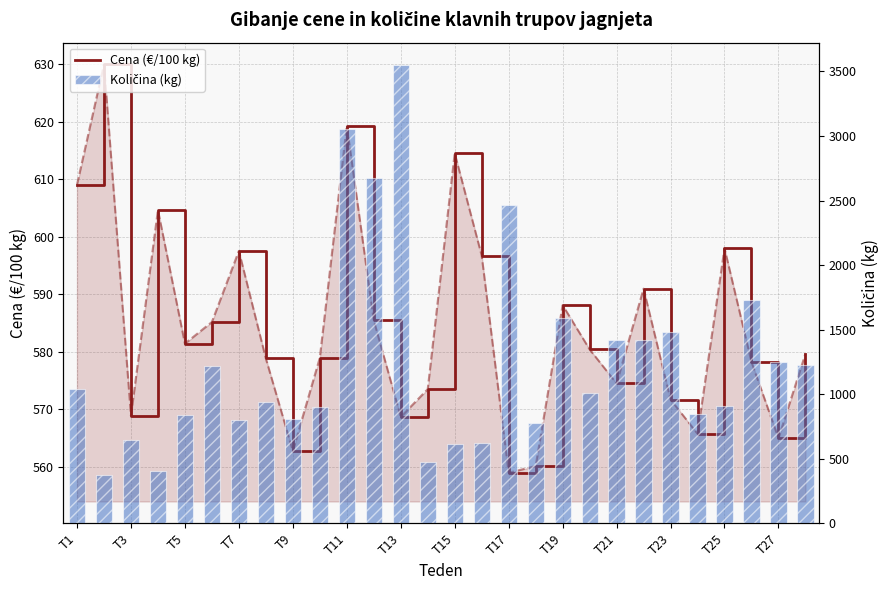

At how many categories does at least one series exceed 1489?

6